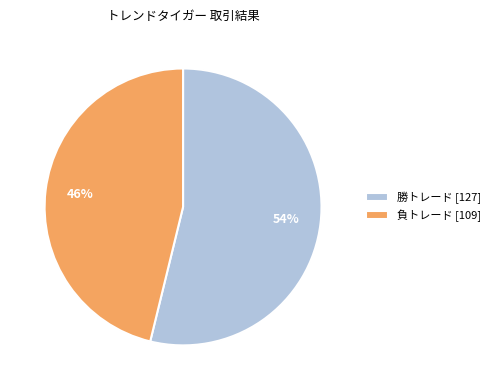

Do 勝トレード and 負トレード together represent more than half of the pie?

Yes